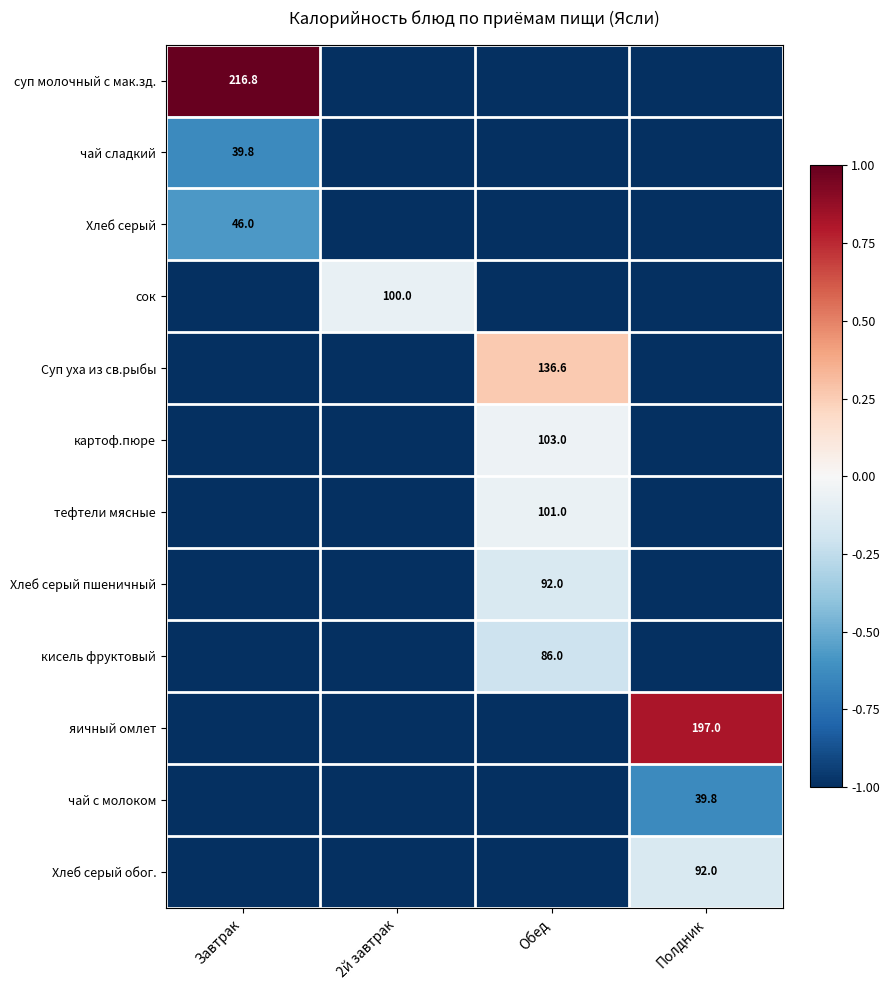

Is it true that Хлеб серый обог. equals 156.8 at Полдник?

False